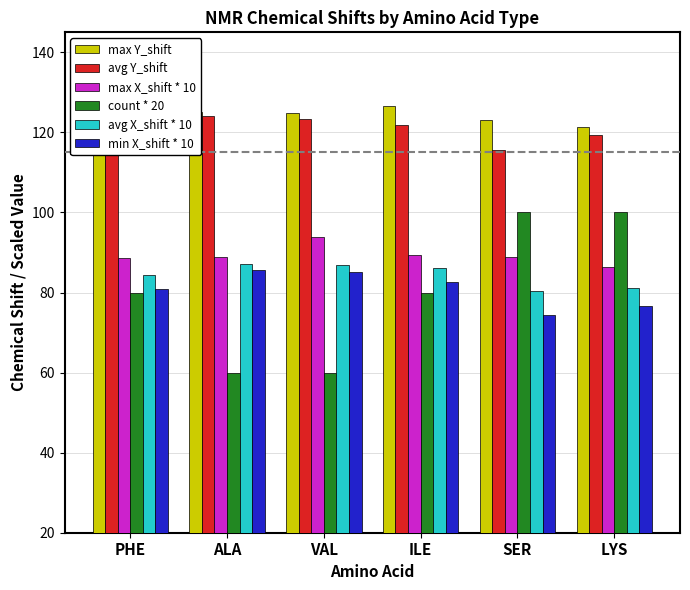

What is the minimum value shown in the chart?

60.0